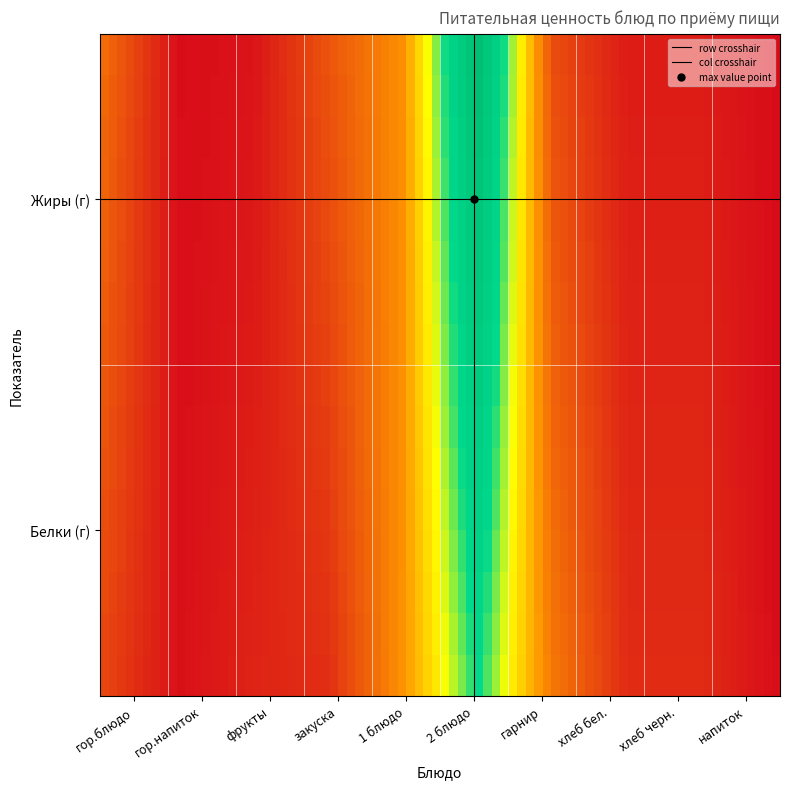

At how many categories does at least one series exceed 0?

9